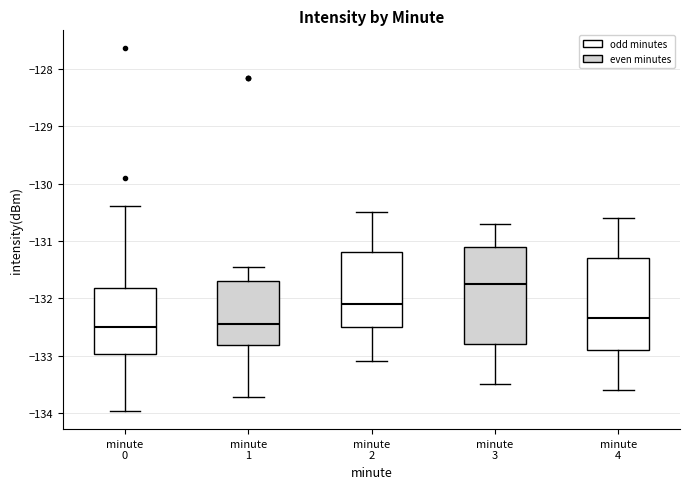

Reading left to right, transcribe this box plot: for each box, give where its median line is, the range the box spans, and where its two whiskers end, as read against the y-axis. The values are not printed on the chart, so give them approximately, as read against the axis.

minute 0: median -132.5, box -133.0 to -131.8, whiskers -134.0 to -130.4
minute 1: median -132.4, box -132.8 to -131.7, whiskers -133.7 to -131.5
minute 2: median -132.1, box -132.5 to -131.2, whiskers -133.1 to -130.5
minute 3: median -131.7, box -132.8 to -131.1, whiskers -133.5 to -130.7
minute 4: median -132.3, box -132.9 to -131.3, whiskers -133.6 to -130.6